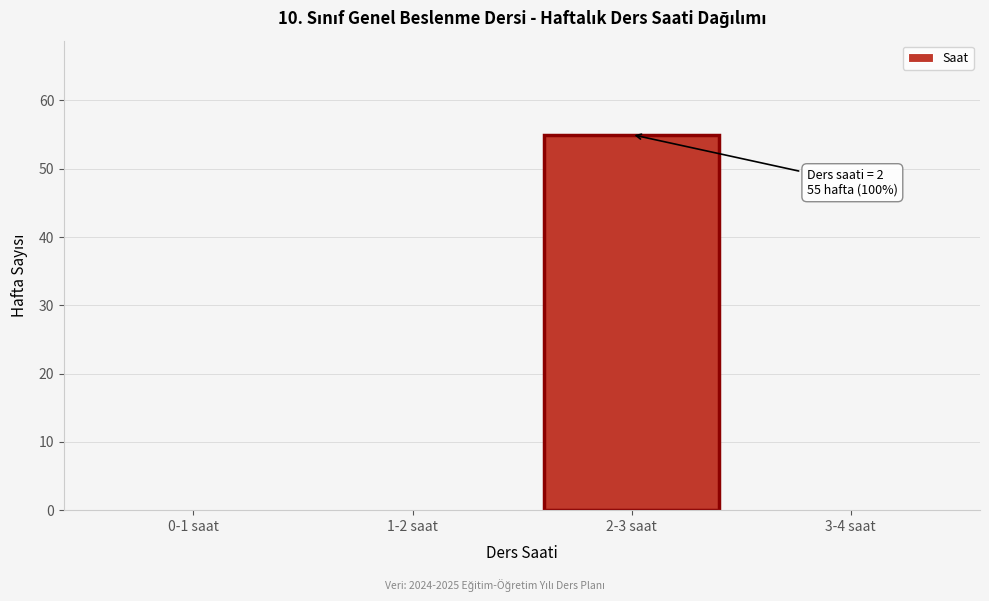

Reading left to right, extract all data points from this chart.

0-1 saat=0	1-2 saat=0	2-3 saat=55	3-4 saat=0